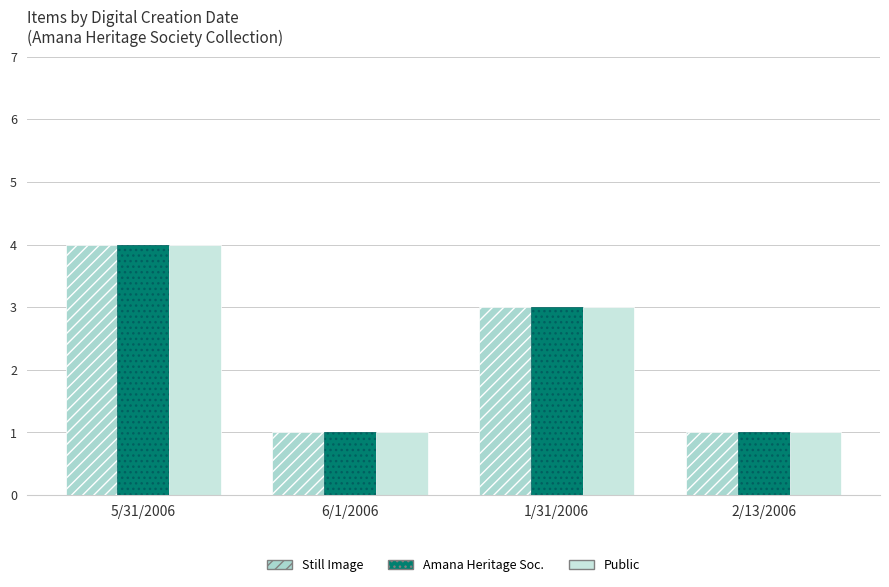

Reading right to left, what are all the values shown in this chart?

Still Image: 1	3	1	4
Amana Heritage Soc.: 1	3	1	4
Public: 1	3	1	4